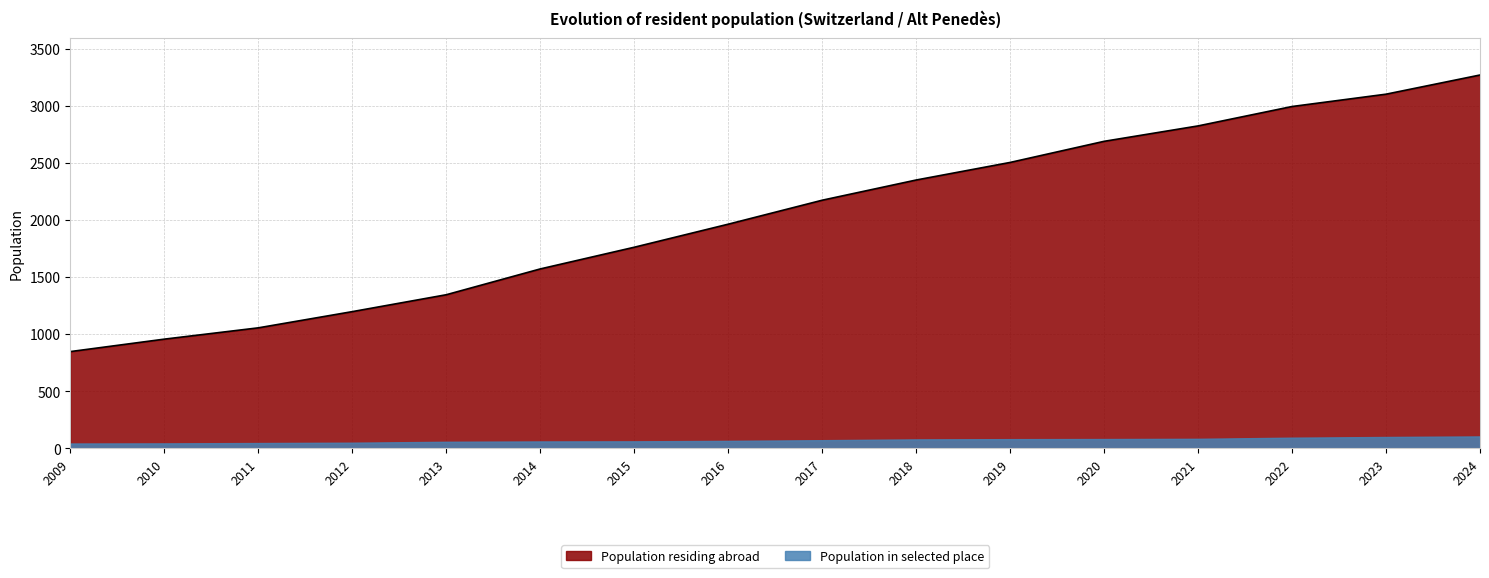

What is the difference between the maximum and minimum values?

2423